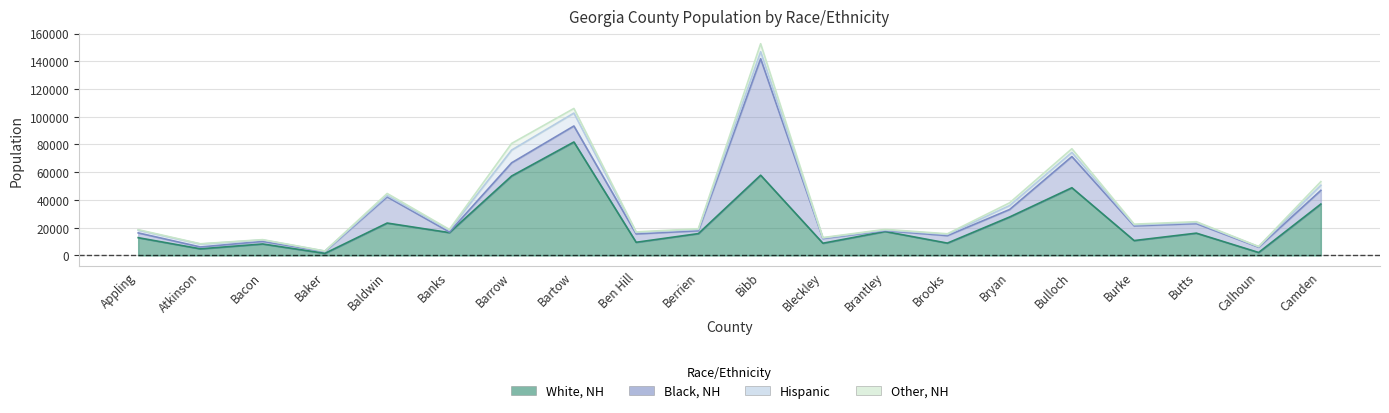

What is the difference between the highest and lowest values at Camden?

34449